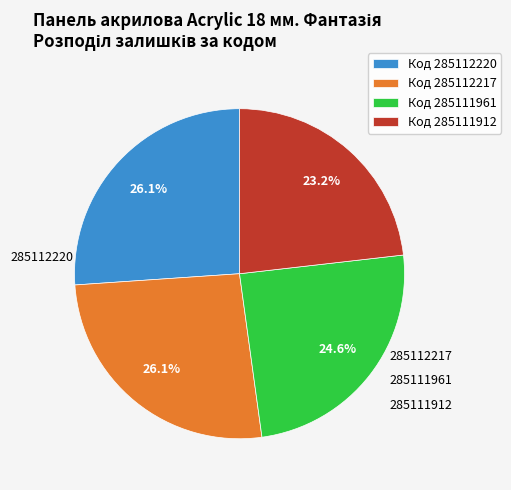

What percentage is the 285111912 slice, to the nearest percent?

23%